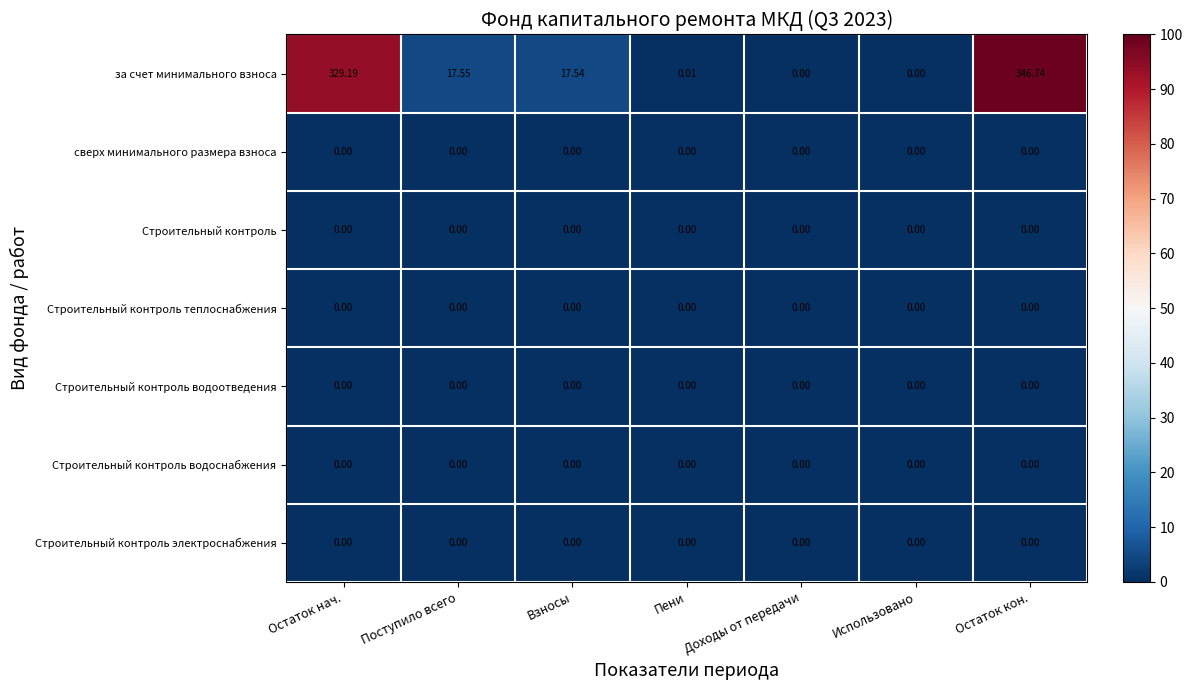

What is the total value across all series at Взносы?

17.5